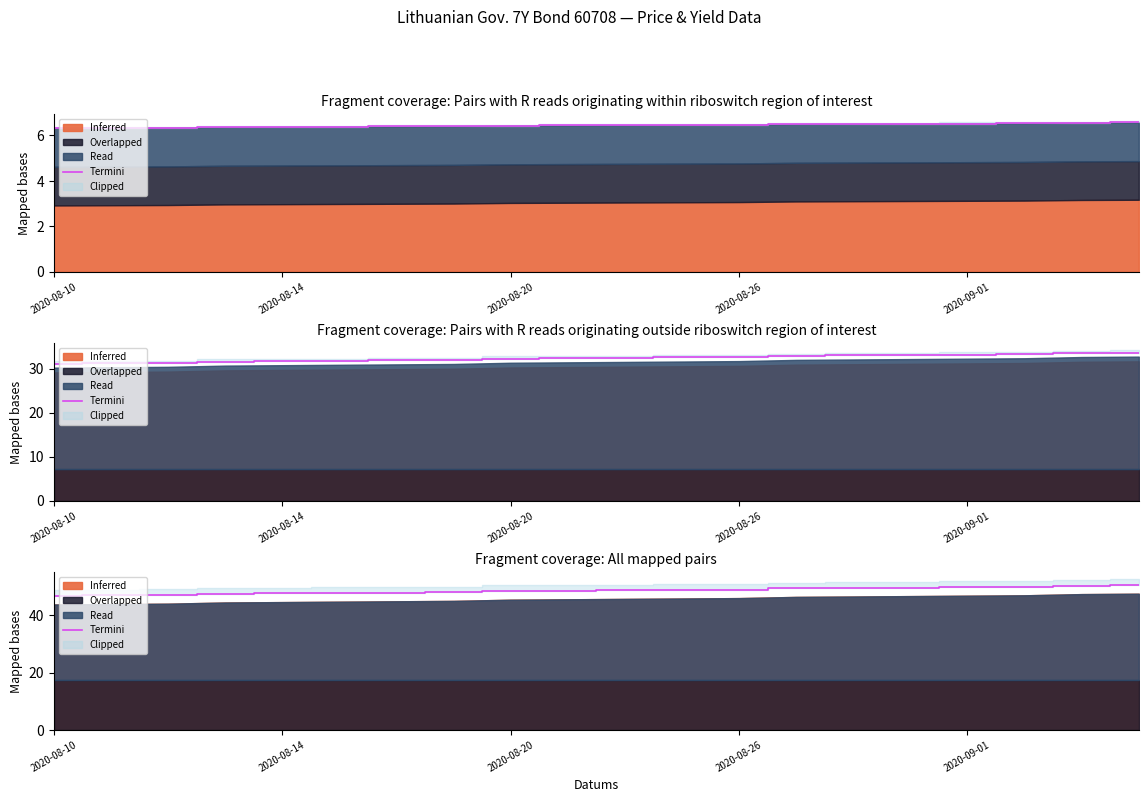

How many data points are less than 48?

7